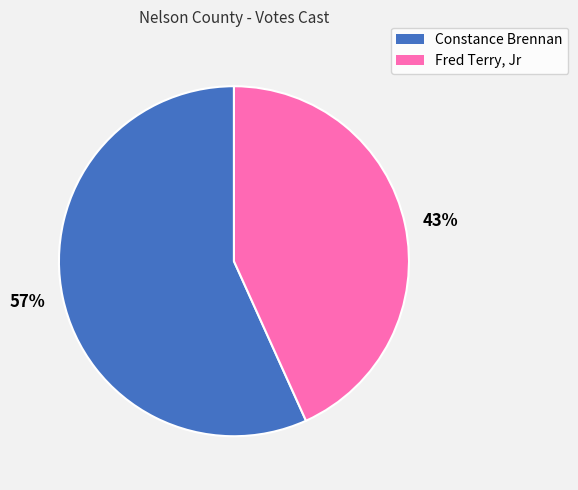

Which slice is the smallest?

43%